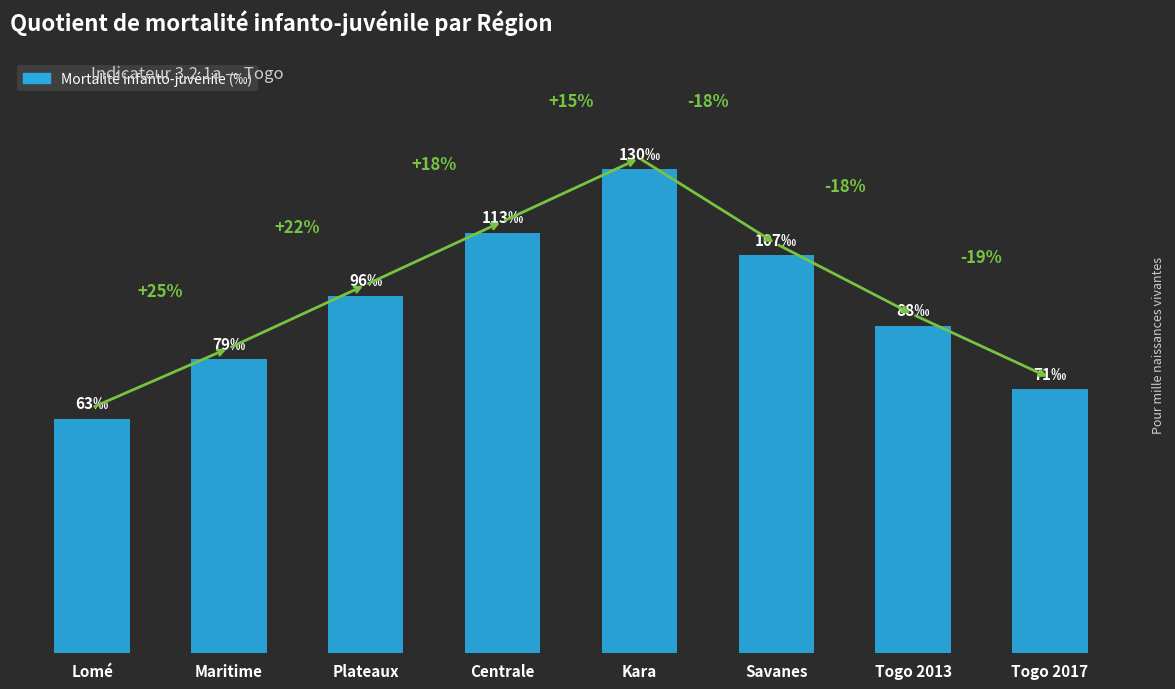

Which label corresponds to the smallest value in the chart?

Lomé